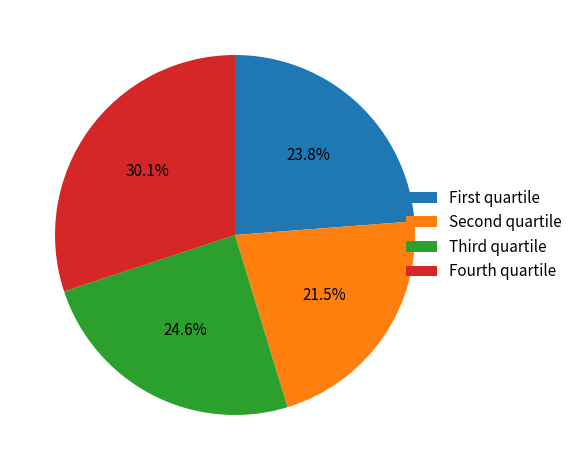

What is the smallest slice in the pie chart?

Second quartile